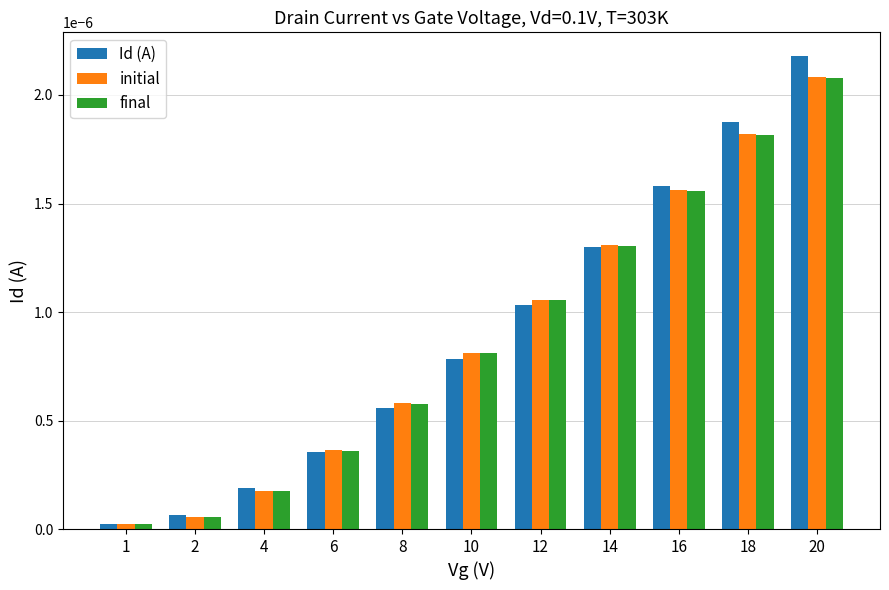

Which series has the widest spread of values?

Id (A)